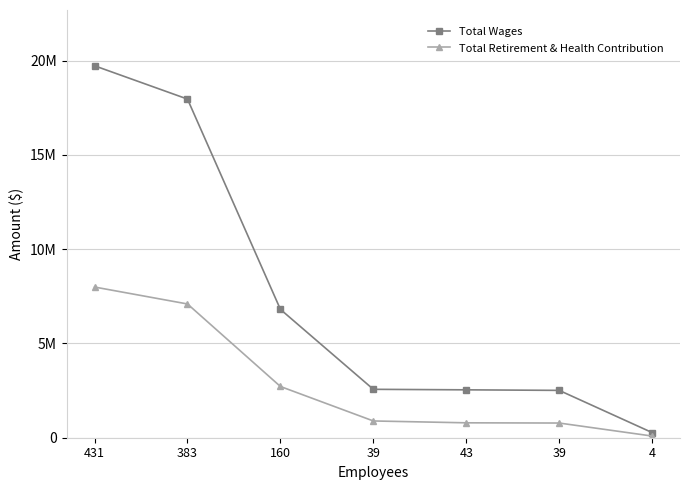

Is this an area chart (filled region under the line)?

No